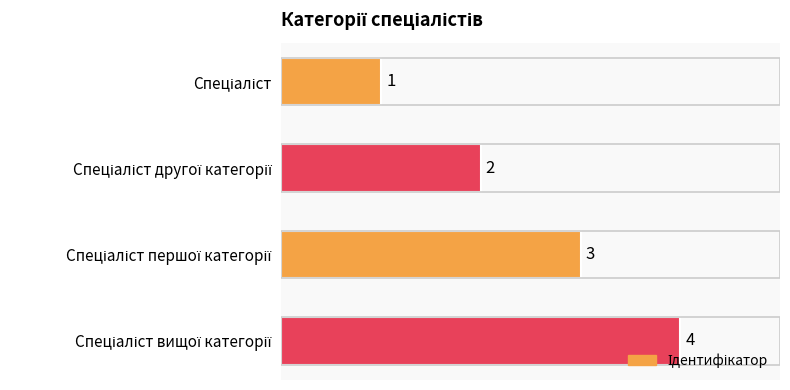

How many categories are shown in the chart?

4